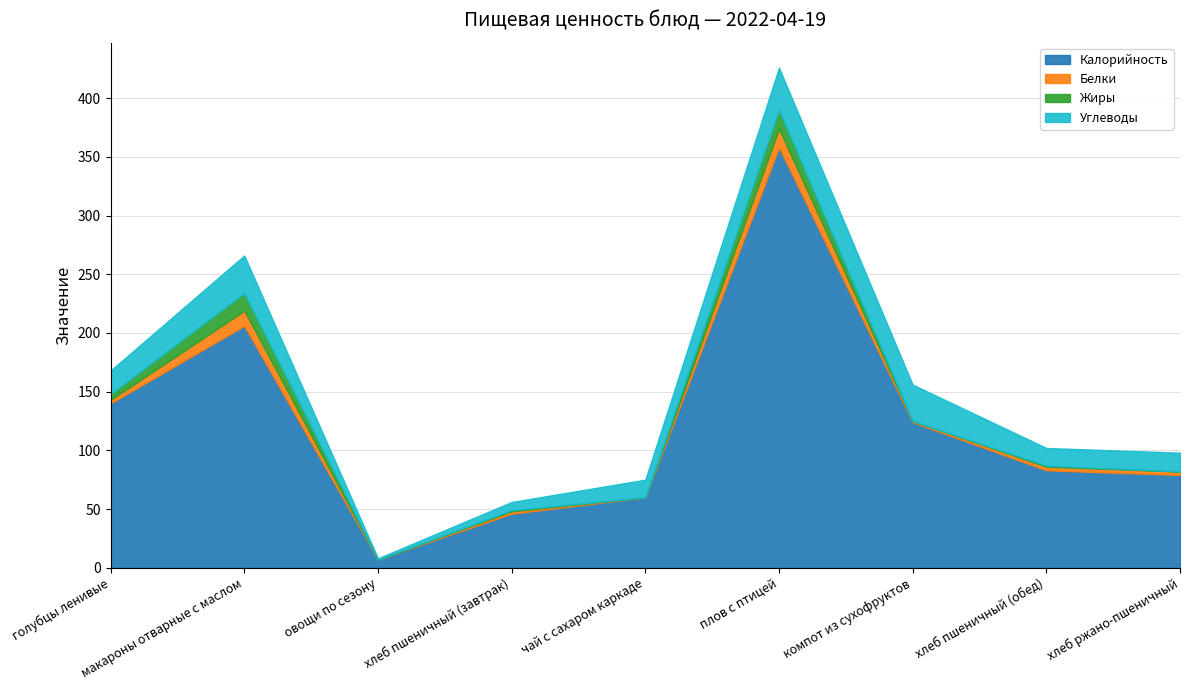

Which series has the largest total across all categories?

Калорийность